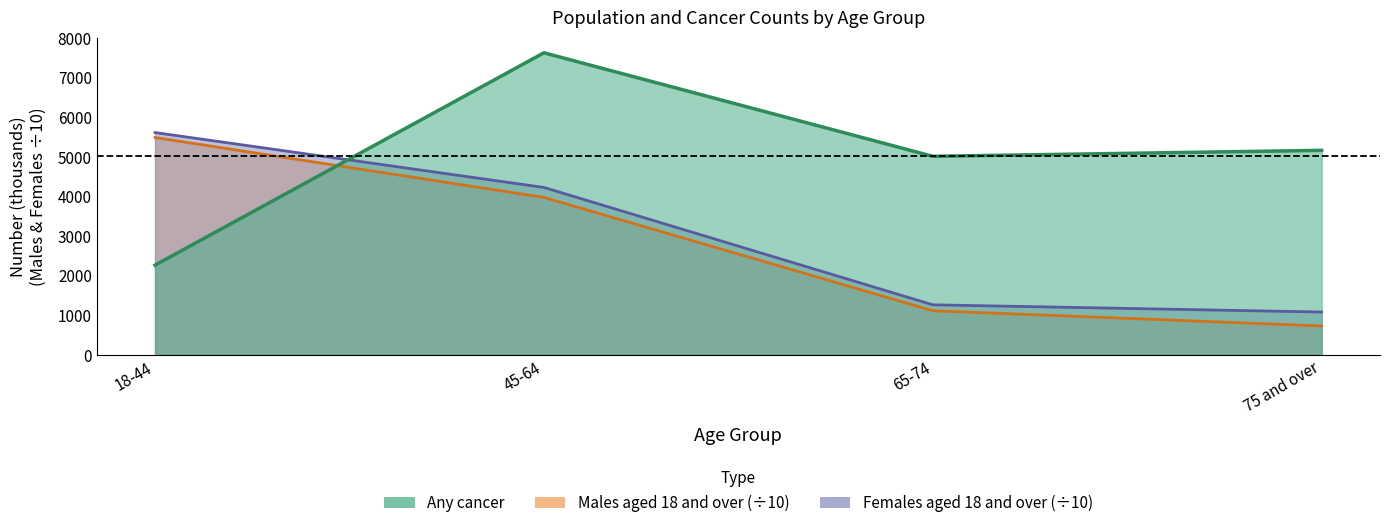

Does the chart display data point markers on the line(s)?

No